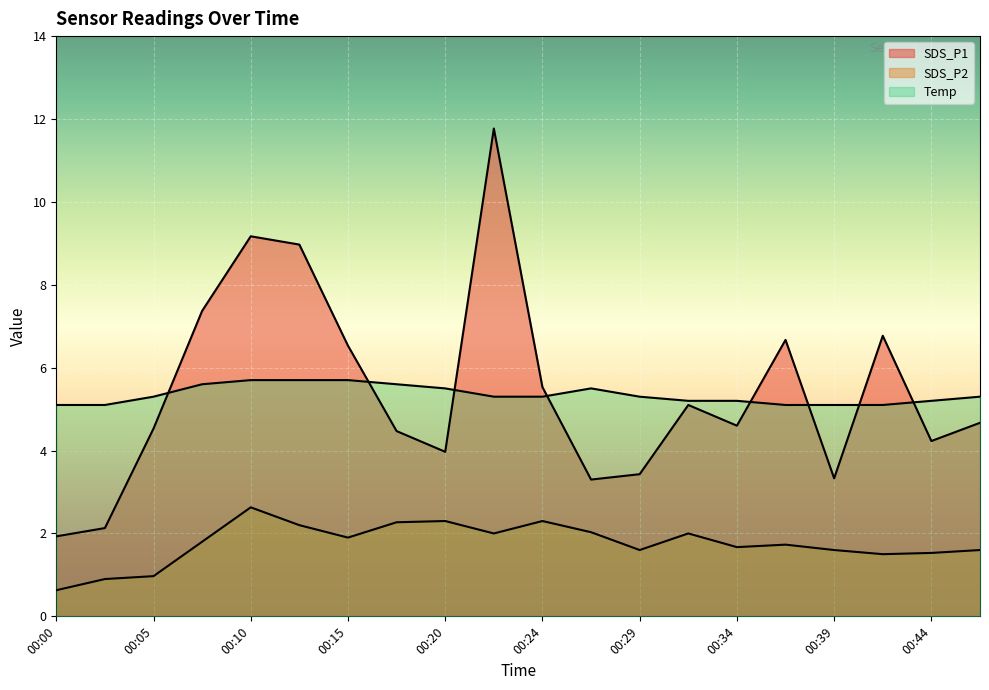

How many series are shown in this chart?

3